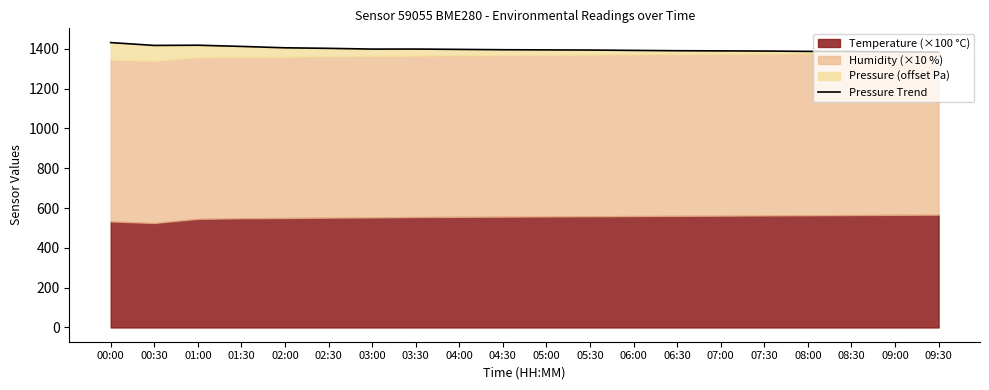

Which label corresponds to the smallest value in the chart?

09:30